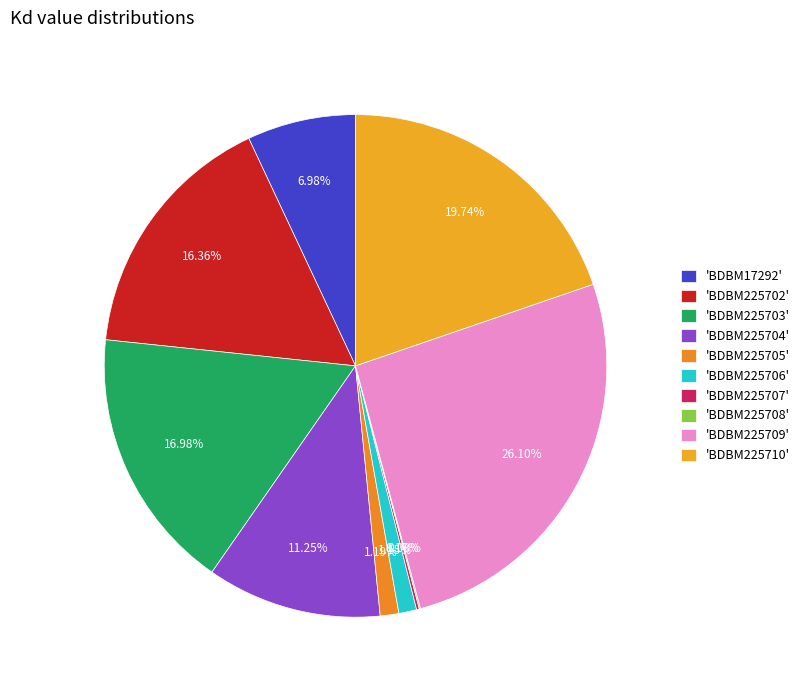

Which slice is the smallest?

BDBM225708